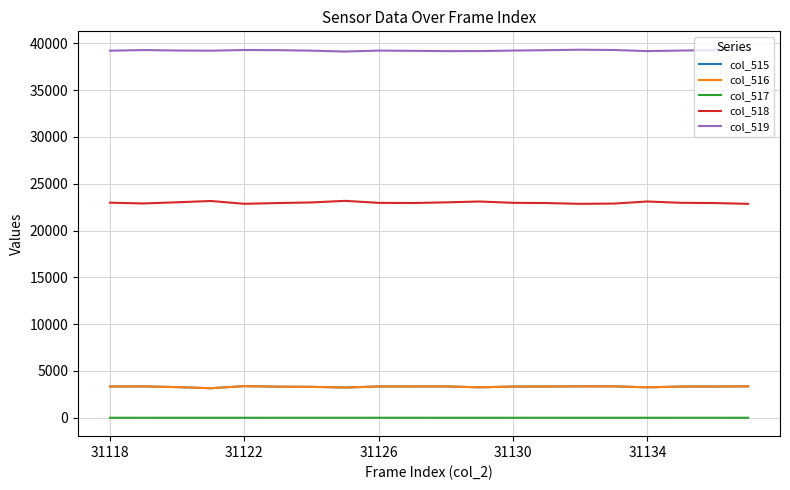

Which series has the widest spread of values?

col_518